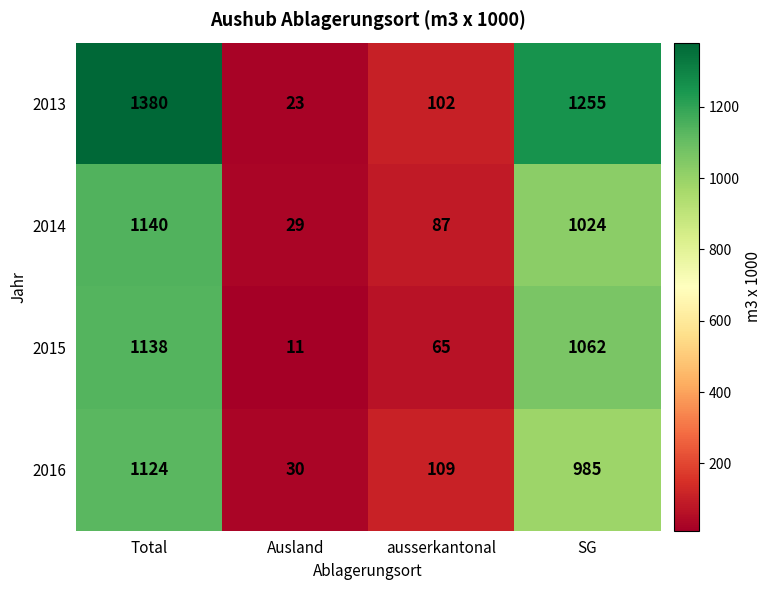

Which series has the largest range (max minus min)?

2013